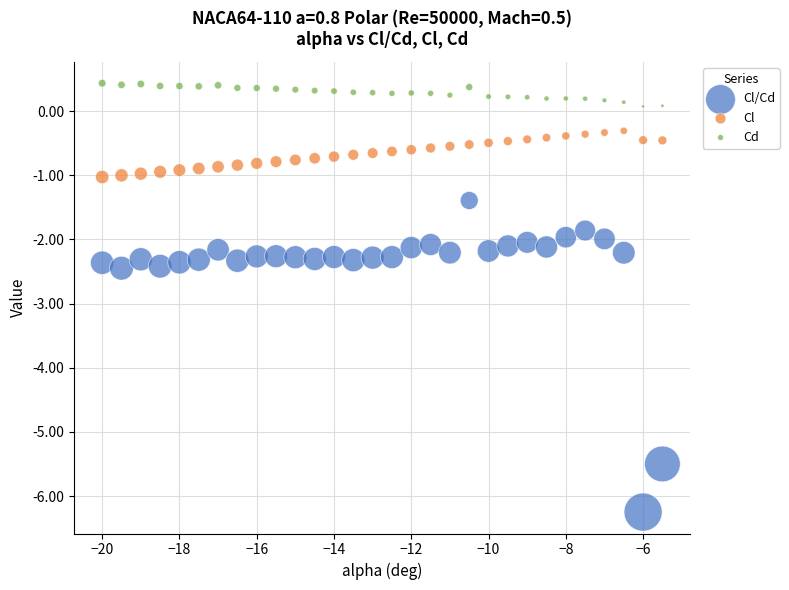

Which series reaches the maximum Y coordinate?

Cd